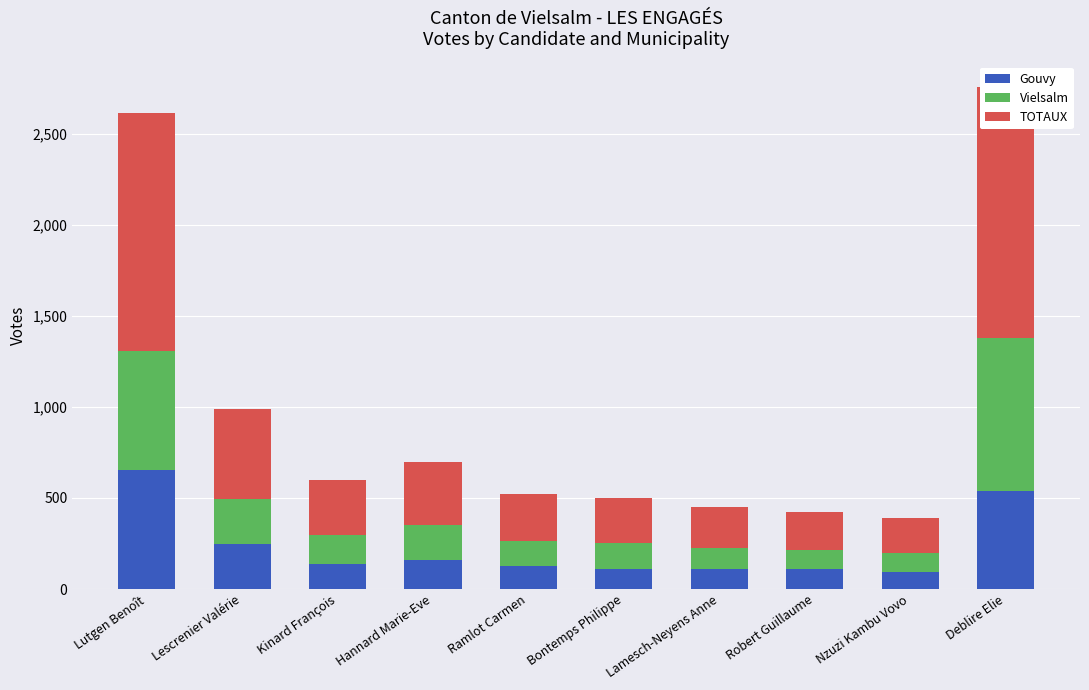

What is the sum of all Vielsalm values?

2694